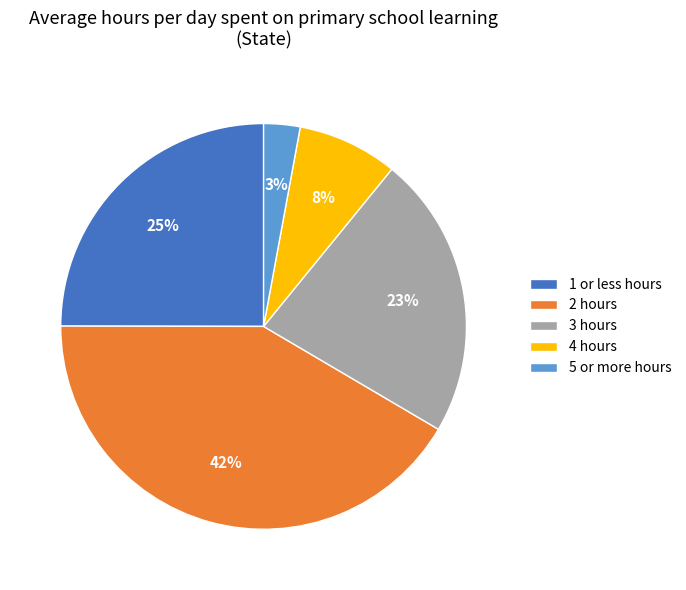

Rank the categories by value from highest to lowest.

2 hours, 1 or less hours, 3 hours, 4 hours, 5 or more hours